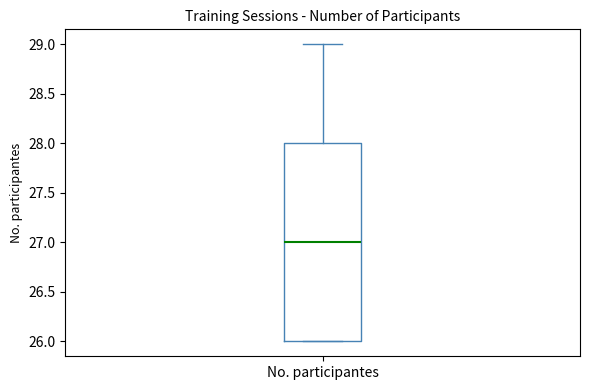

Read this box plot against the y-axis: the position of the median line, the range covered by the box, and the ends of both whiskers. The values are not printed on the chart, so give them approximately, as read against the axis.

median 27, box 26 to 28, whiskers 26 to 29